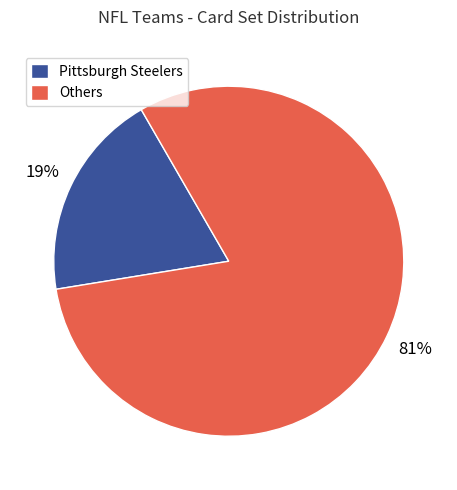

Is Others the majority of the pie?

Yes